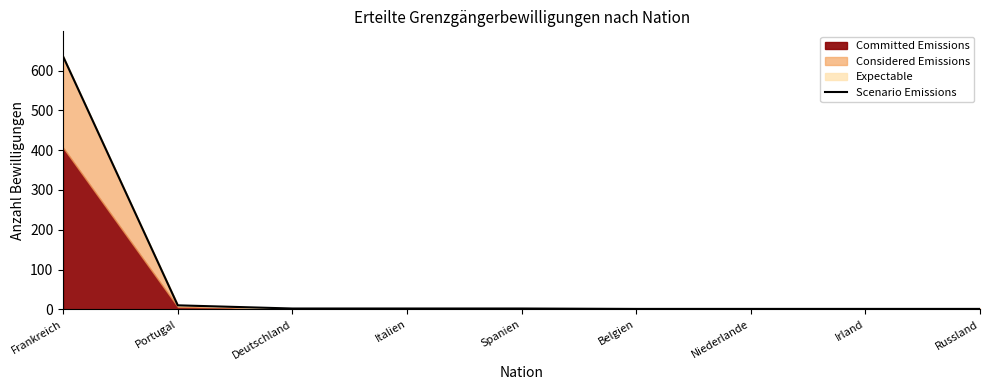

Does the chart have visible grid lines?

No